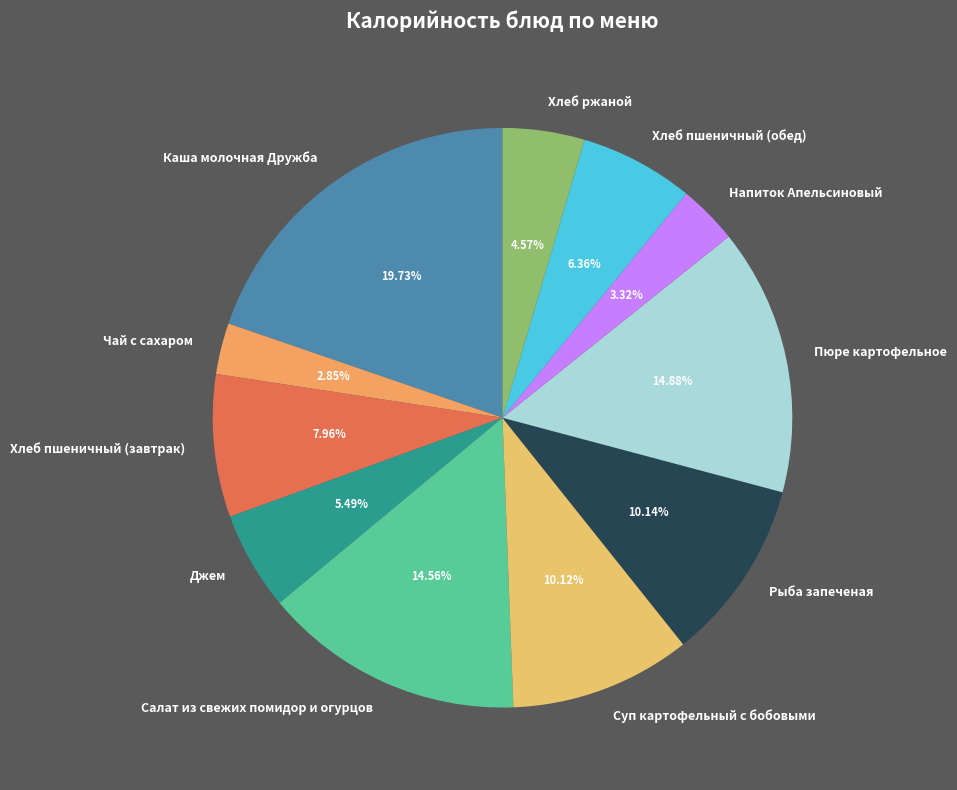

Does Чай с сахаром represent more than half of the total?

No